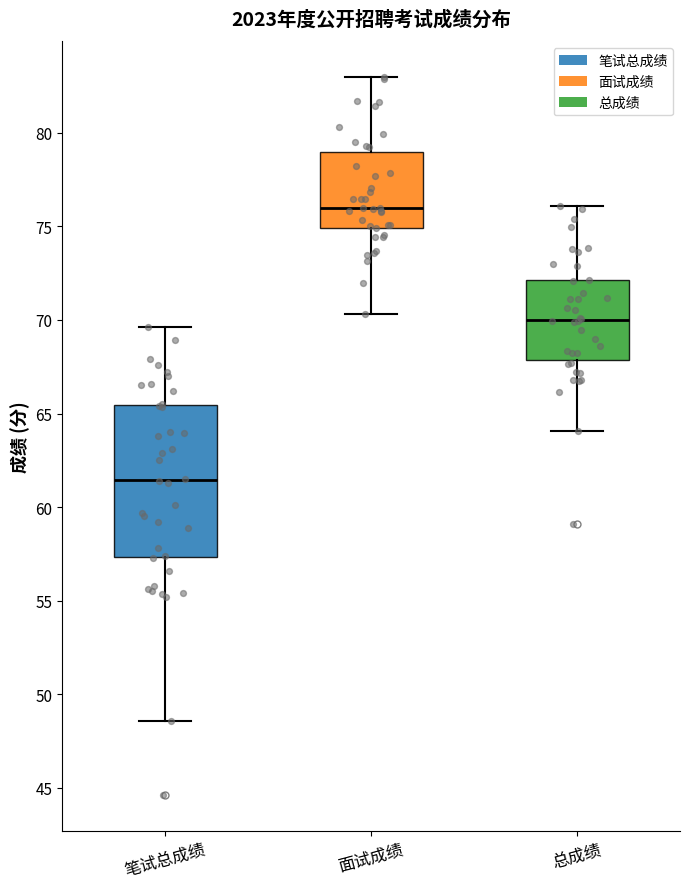

Reading left to right, transcribe this box plot: for each box, give where its median line is, the range the box spans, and where its two whiskers end, as read against the y-axis. The values are not printed on the chart, so give them approximately, as read against the axis.

笔试总成绩: median 61.5, box 57.5 to 65.5, whiskers 48.5 to 69.5
面试成绩: median 76.0, box 75.0 to 79.0, whiskers 70.5 to 83.0
总成绩: median 70.0, box 68.0 to 72.0, whiskers 64.0 to 76.0